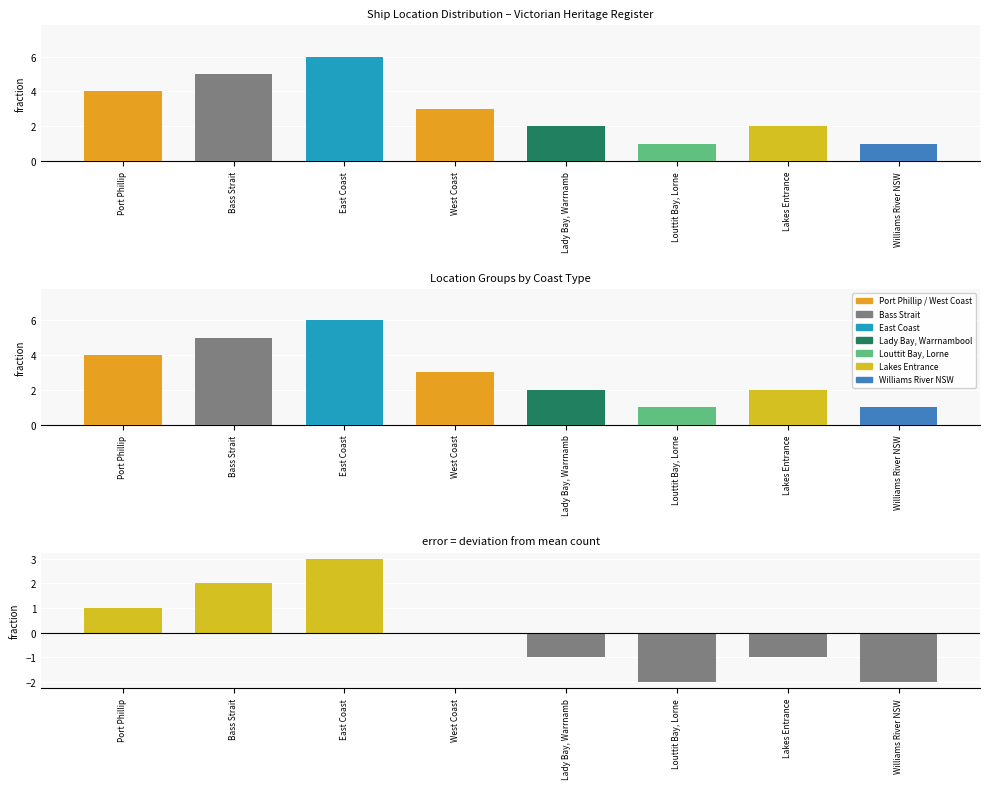

List the labels in order of value, largest first.

East Coast, Bass Strait, Port Phillip, West Coast, Lady Bay, Warrnamb, Lakes Entrance, Louttit Bay, Lorne, Williams River NSW